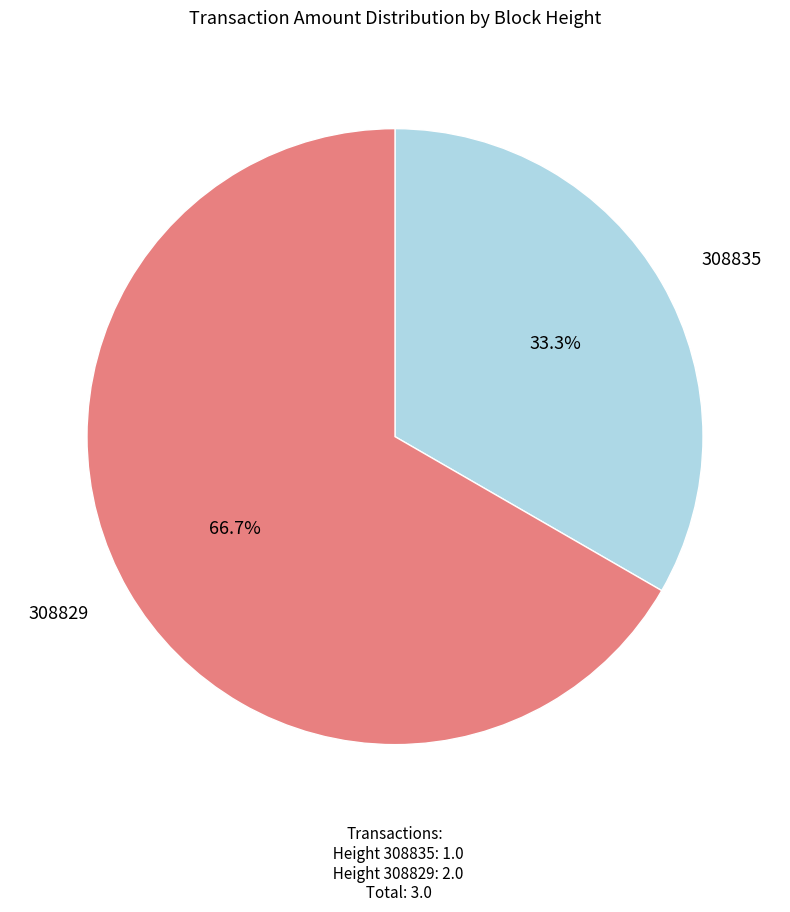

Does any single category account for the majority?

Yes